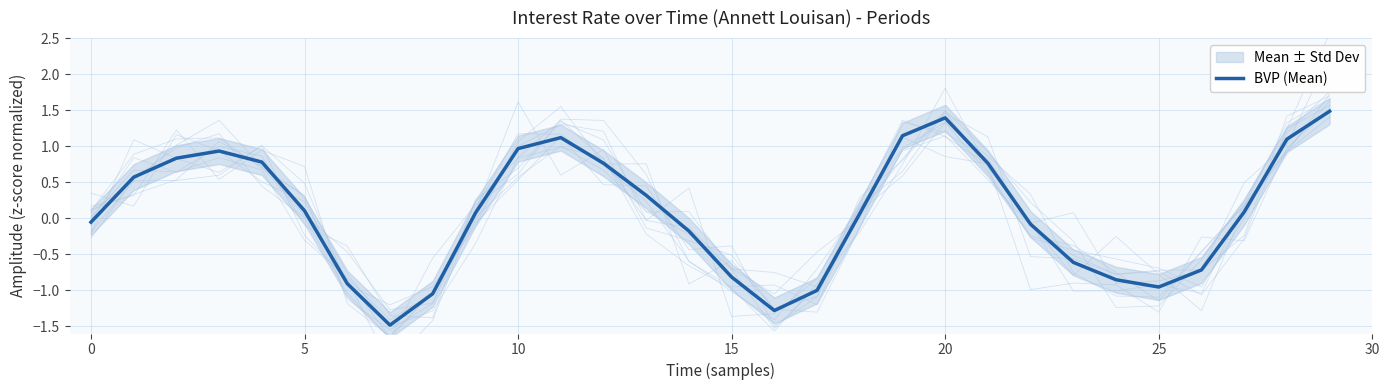

What is the value of the 27th point from the left?

-0.7